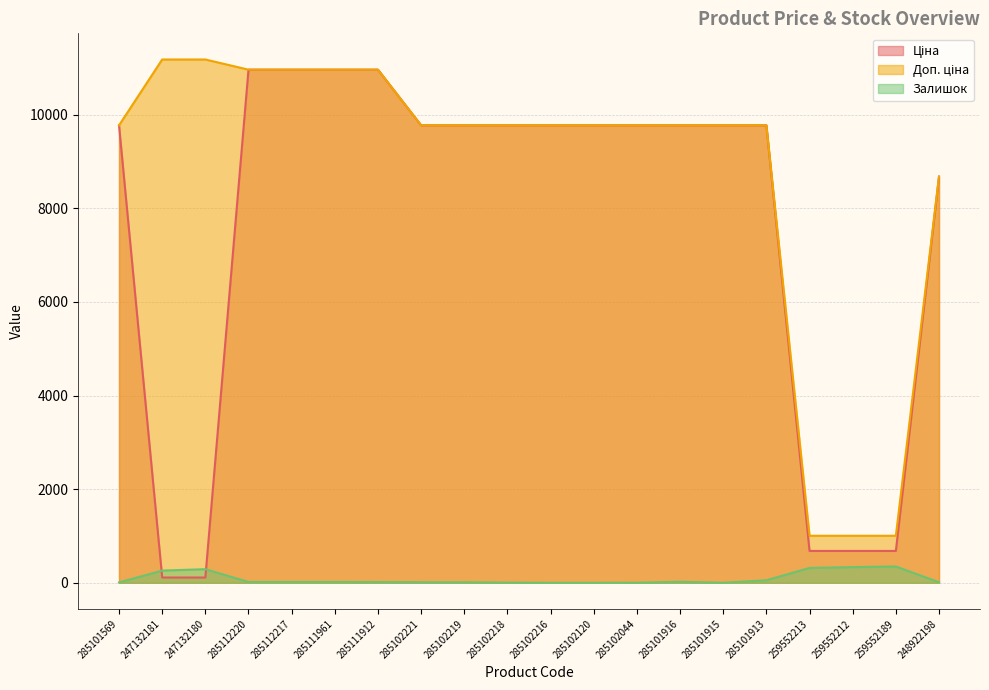

At which label is Ціна closest to 5538?

248922198